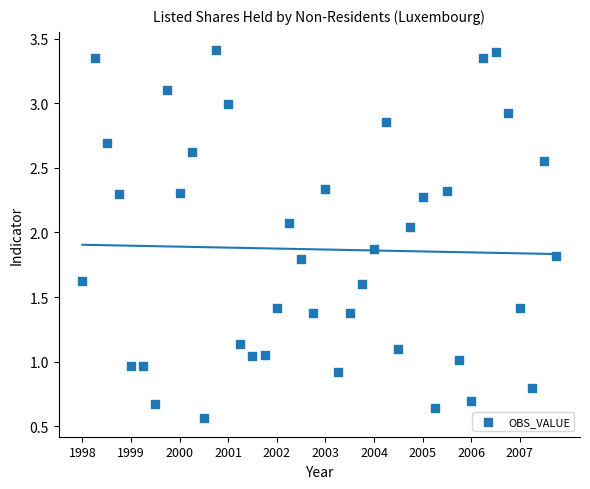

What is the range of Y values (max minus min)?

2.8